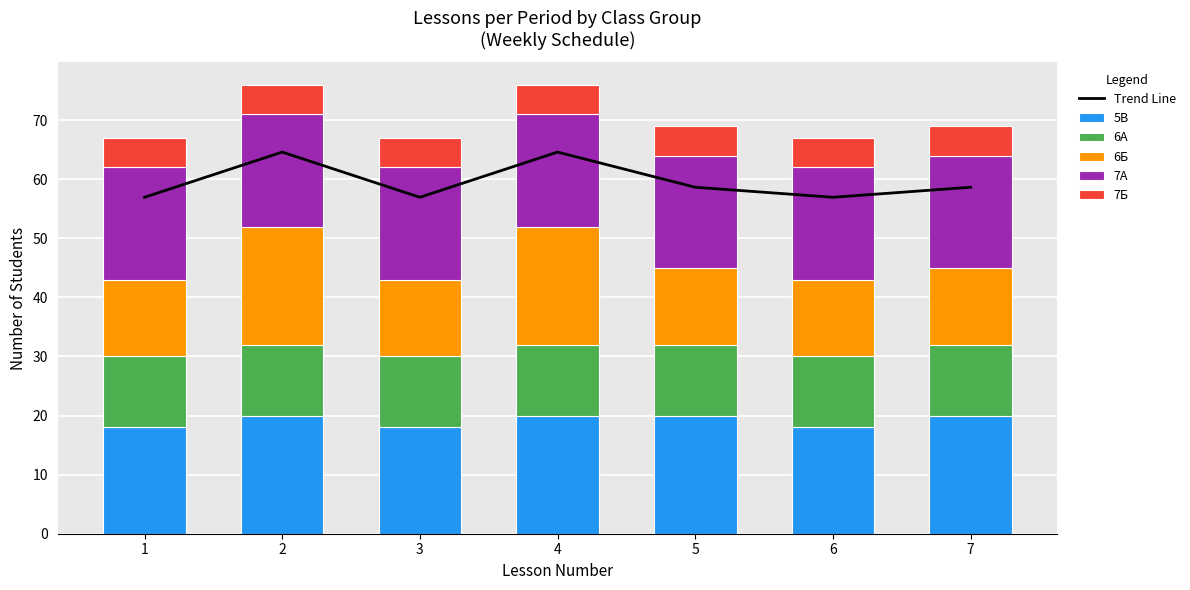

Is it true that 7Б equals 5.0 at 5?

True